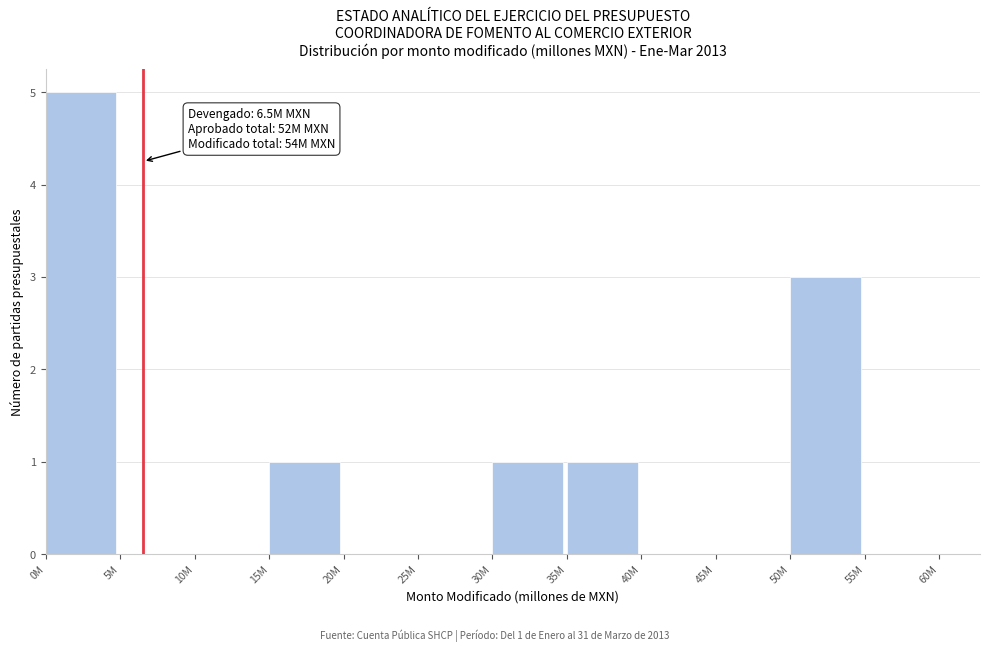

Reading right to left, what are all the values shown in this chart?

55M=0	50M=3	45M=0	40M=0	35M=1	30M=1	25M=0	20M=0	15M=1	10M=0	5M=0	0M=5